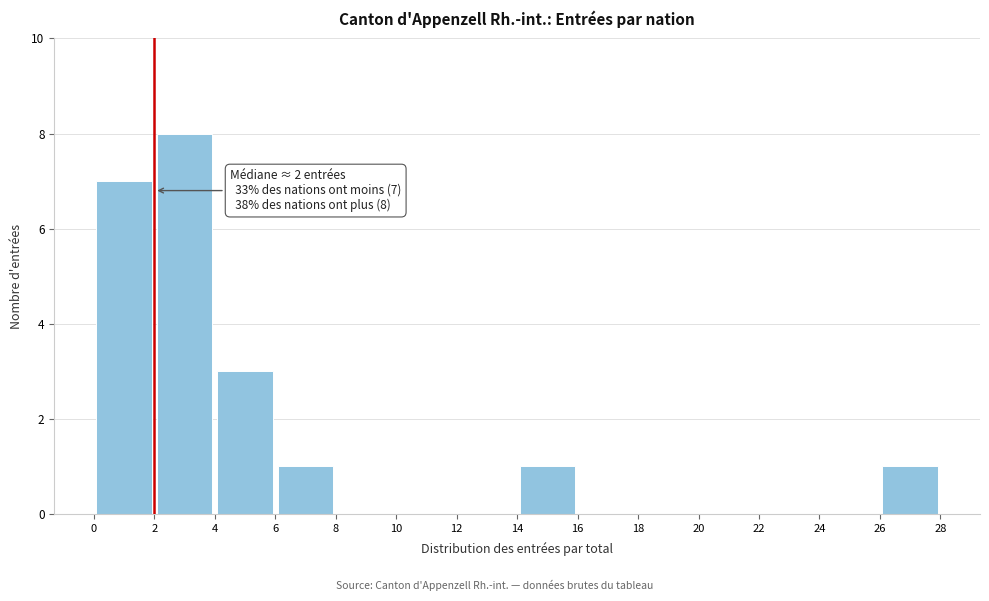

Which range on the x-axis has the tallest bar?

2 to 4